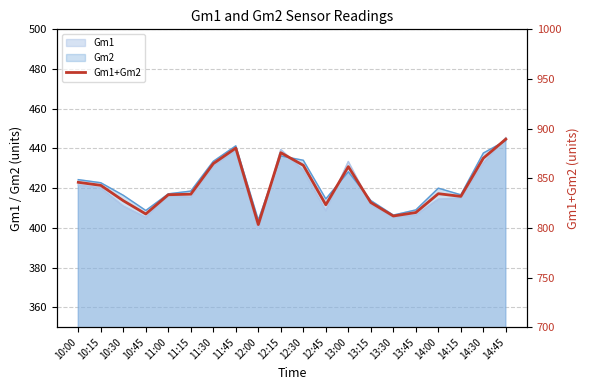

Rank the categories by value from lowest to highest.

12:00, 13:30, 10:45, 13:45, 12:45, 13:15, 10:30, 14:15, 11:00, 11:15, 14:00, 10:15, 10:00, 13:00, 12:30, 11:30, 14:30, 12:15, 11:45, 14:45